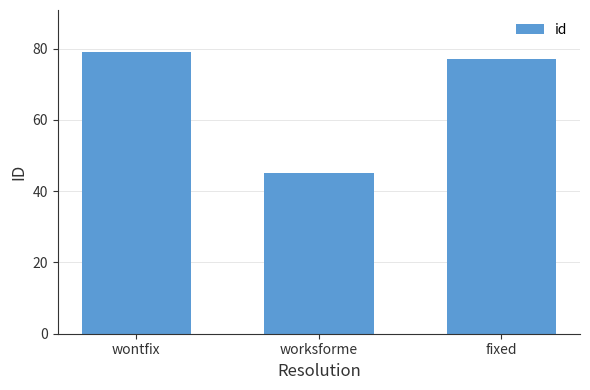

At which category does the chart reach its peak across all series?

wontfix